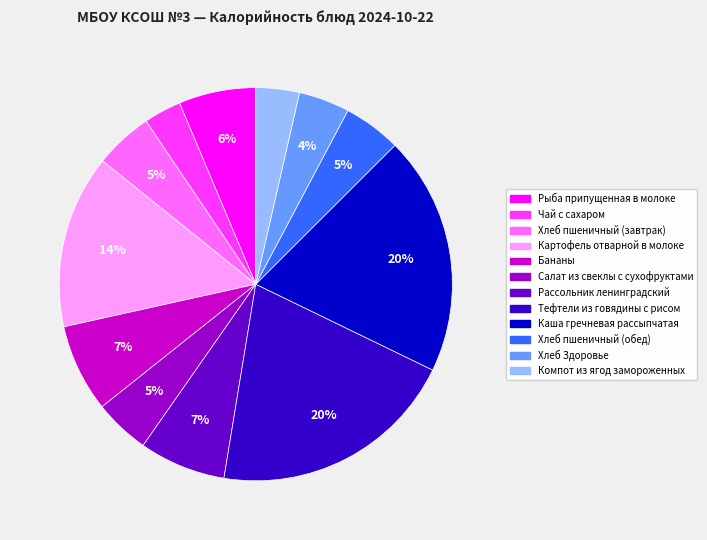

Between Салат из свеклы с сухофруктами and Рыба припущенная в молоке, which is larger?

Рыба припущенная в молоке